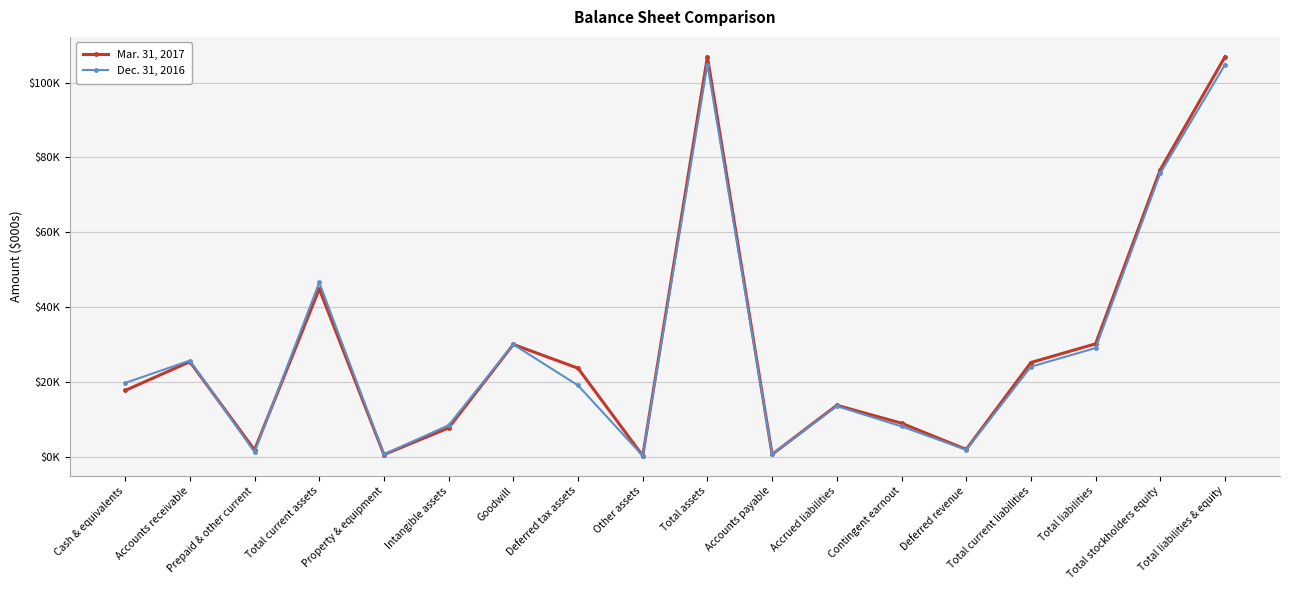

Is this an area chart (filled region under the line)?

No